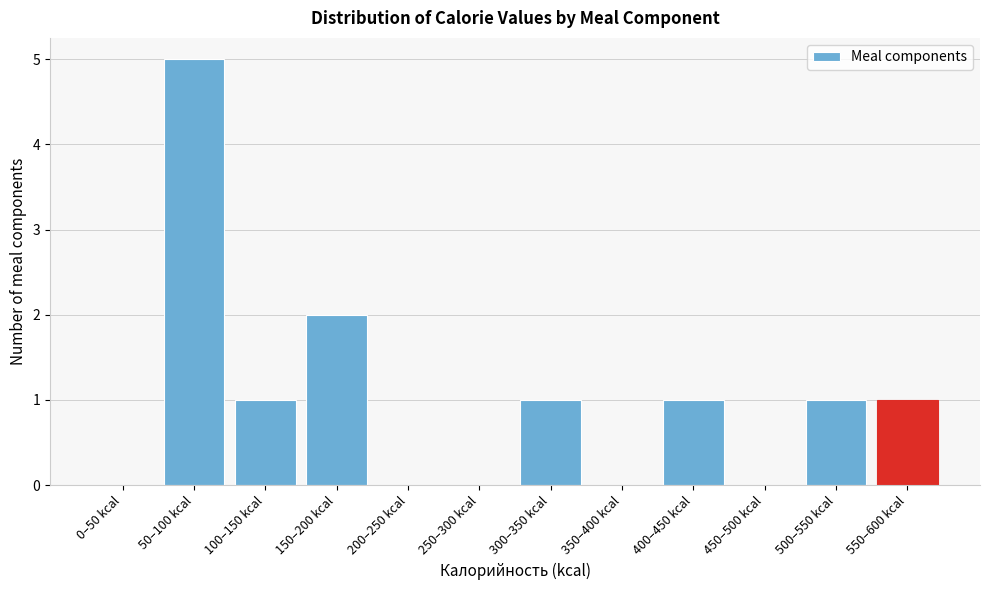

Reading left to right, transcribe all the data shown in this chart.

0–50 kcal=0	50–100 kcal=5	100–150 kcal=1	150–200 kcal=2	200–250 kcal=0	250–300 kcal=0	300–350 kcal=1	350–400 kcal=0	400–450 kcal=1	450–500 kcal=0	500–550 kcal=1	550–600 kcal=1